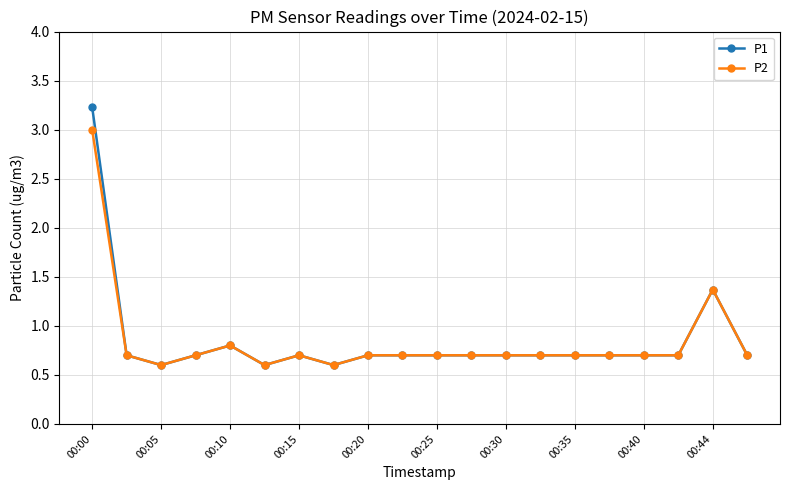

What is the lowest value of the P1 series?

0.6